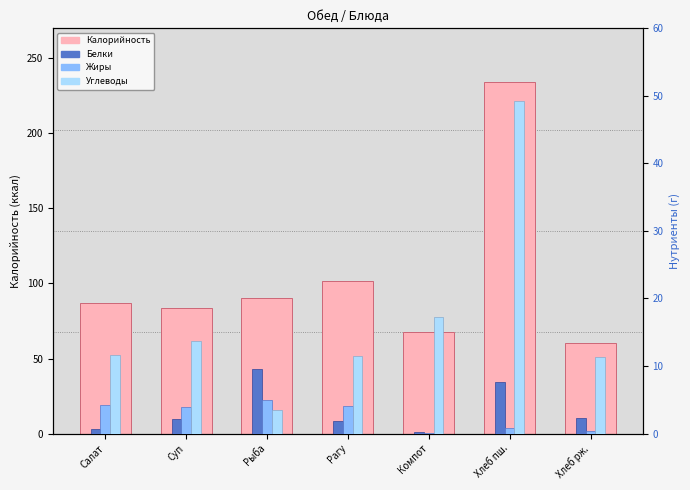

How many distinct data groups are displayed?

4